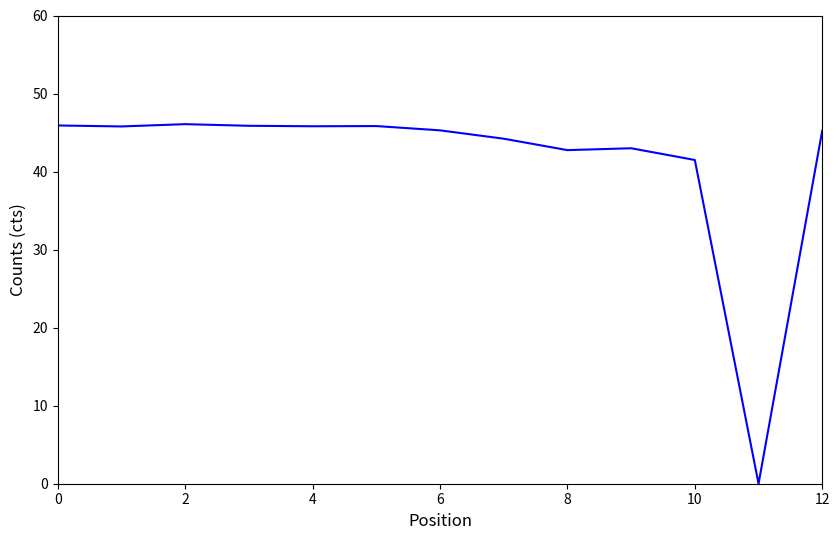

What is the greatest value displayed?

46.1